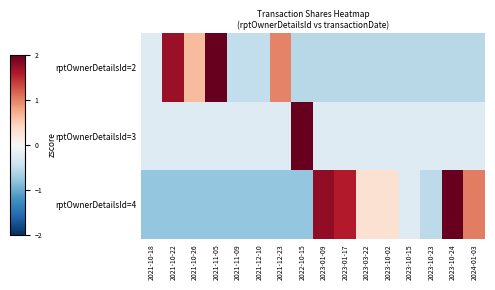

Reading left to right, list all the values displayed in this chart.

rptOwnerDetailsId=2: 2021-10-18=-0.3	2021-10-22=1.7	2021-10-26=0.6	2021-11-05=2.9	2021-11-09=-0.5	2021-12-10=-0.5	2021-12-23=1.0	2022-10-15=-0.6	2023-01-09=-0.6	2023-01-17=-0.6	2023-03-22=-0.6	2023-10-02=-0.6	2023-10-15=-0.6	2023-10-23=-0.6	2023-10-24=-0.6	2024-01-03=-0.6
rptOwnerDetailsId=3: 2021-10-18=-0.3	2021-10-22=-0.3	2021-10-26=-0.3	2021-11-05=-0.3	2021-11-09=-0.3	2021-12-10=-0.3	2021-12-23=-0.3	2022-10-15=3.9	2023-01-09=-0.3	2023-01-17=-0.3	2023-03-22=-0.3	2023-10-02=-0.3	2023-10-15=-0.3	2023-10-23=-0.3	2023-10-24=-0.3	2024-01-03=-0.3
rptOwnerDetailsId=4: 2021-10-18=-0.8	2021-10-22=-0.8	2021-10-26=-0.8	2021-11-05=-0.8	2021-11-09=-0.8	2021-12-10=-0.8	2021-12-23=-0.8	2022-10-15=-0.8	2023-01-09=1.8	2023-01-17=1.6	2023-03-22=0.3	2023-10-02=0.3	2023-10-15=-0.3	2023-10-23=-0.5	2023-10-24=2.0	2024-01-03=1.0